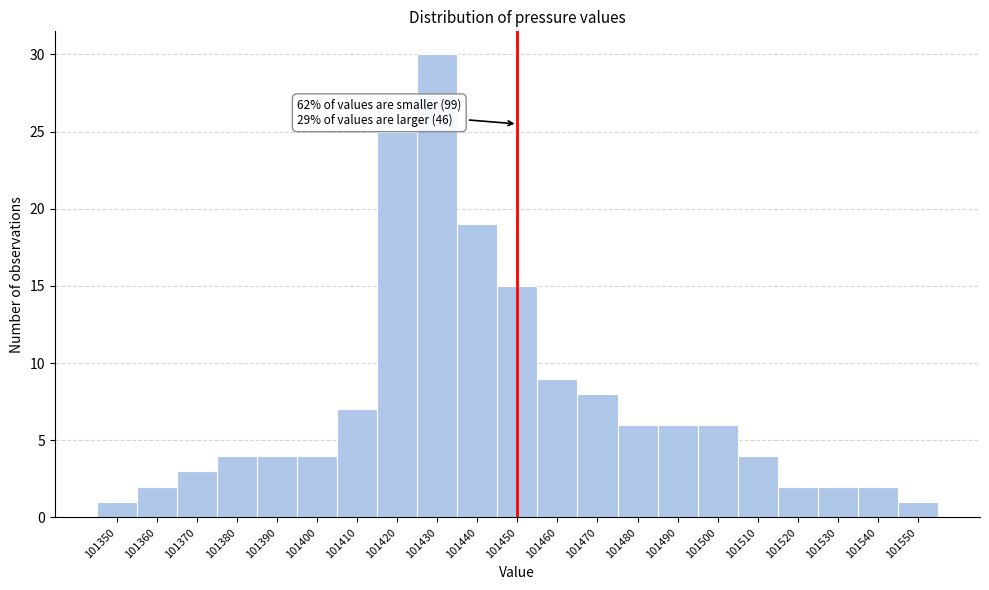

Which range on the x-axis has the tallest bar?

101425 to 101435